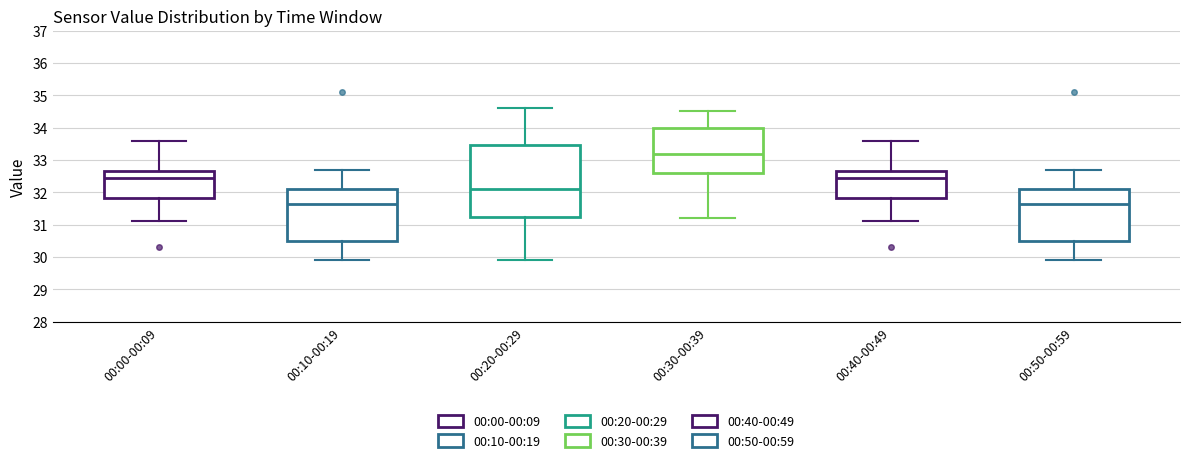

Comparing the boxes themselves (not the whiskers), which one is the tallest?

00:20-00:29